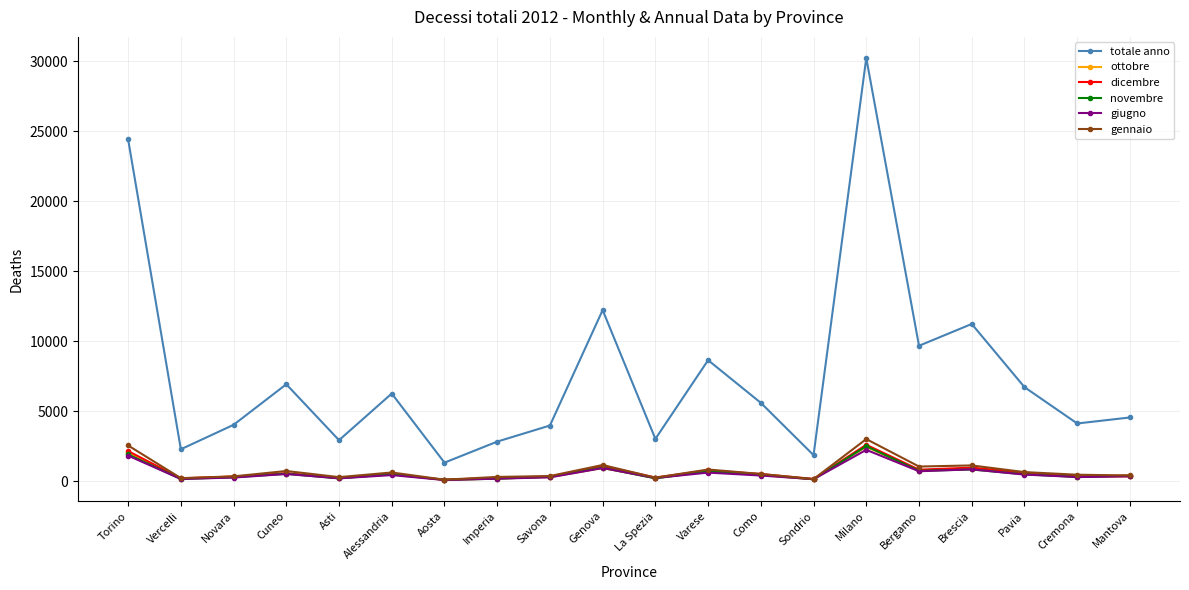

At which category is the sum across all series the highest?

Milano